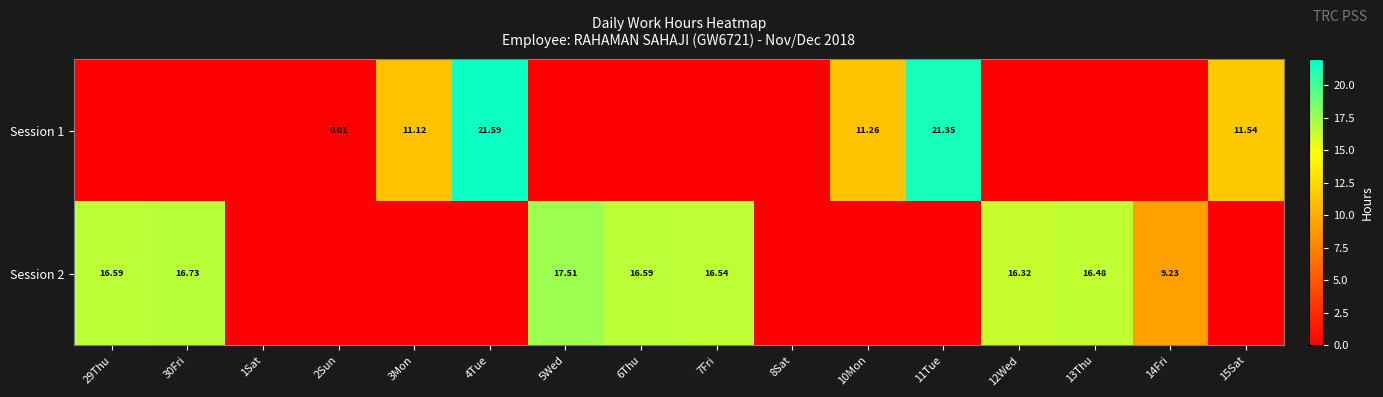

List the labels in order of Session 1 value, largest first.

4Tue, 11Tue, 15Sat, 10Mon, 3Mon, 2Sun, 29Thu, 30Fri, 1Sat, 5Wed, 6Thu, 7Fri, 8Sat, 12Wed, 13Thu, 14Fri